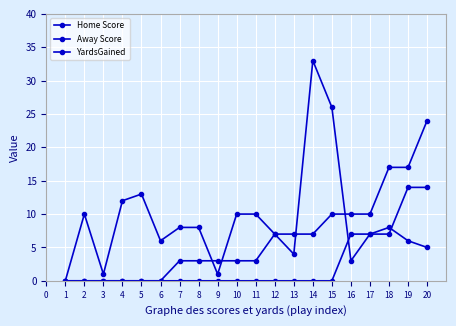

At which label does Home Score first exceed 3?

12